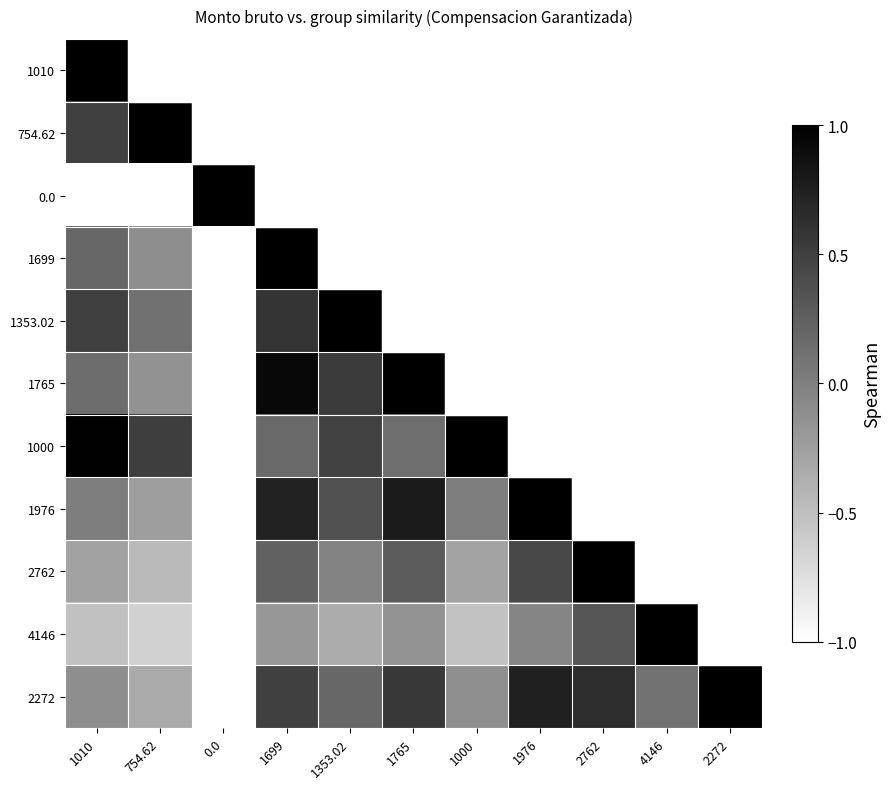

How many distinct data groups are displayed?

11